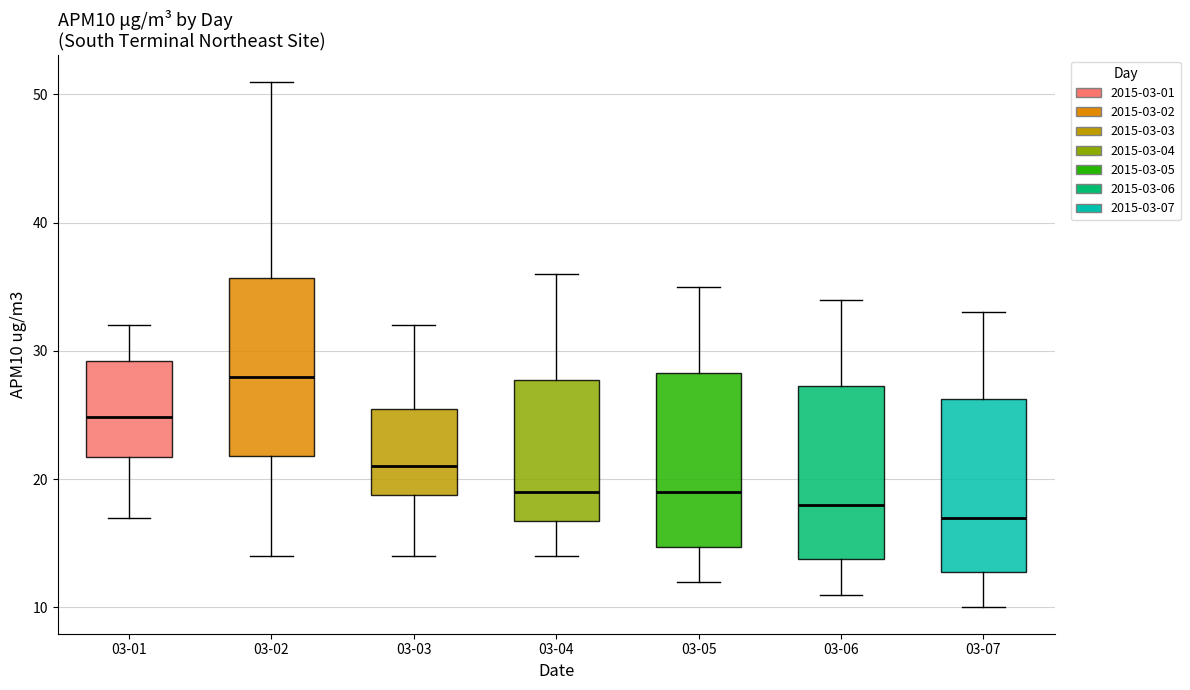

Where does the median line of the box for 03-05 sit on the y-axis? The values are not printed on the chart, so give them approximately, as read against the axis.

19